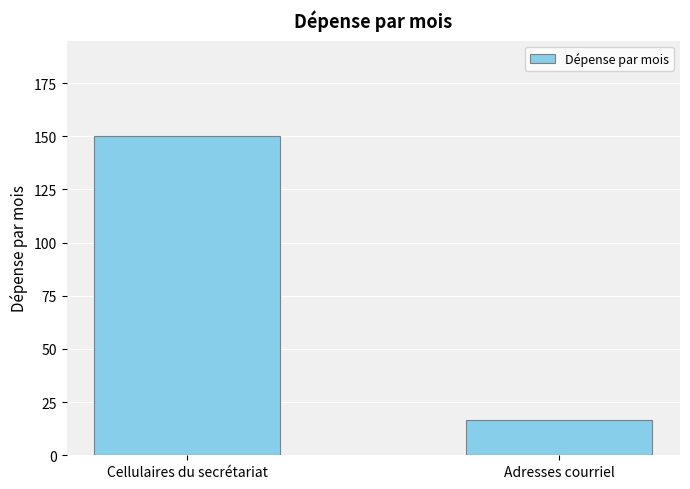

Which category has the lowest value across all series?

Adresses courriel